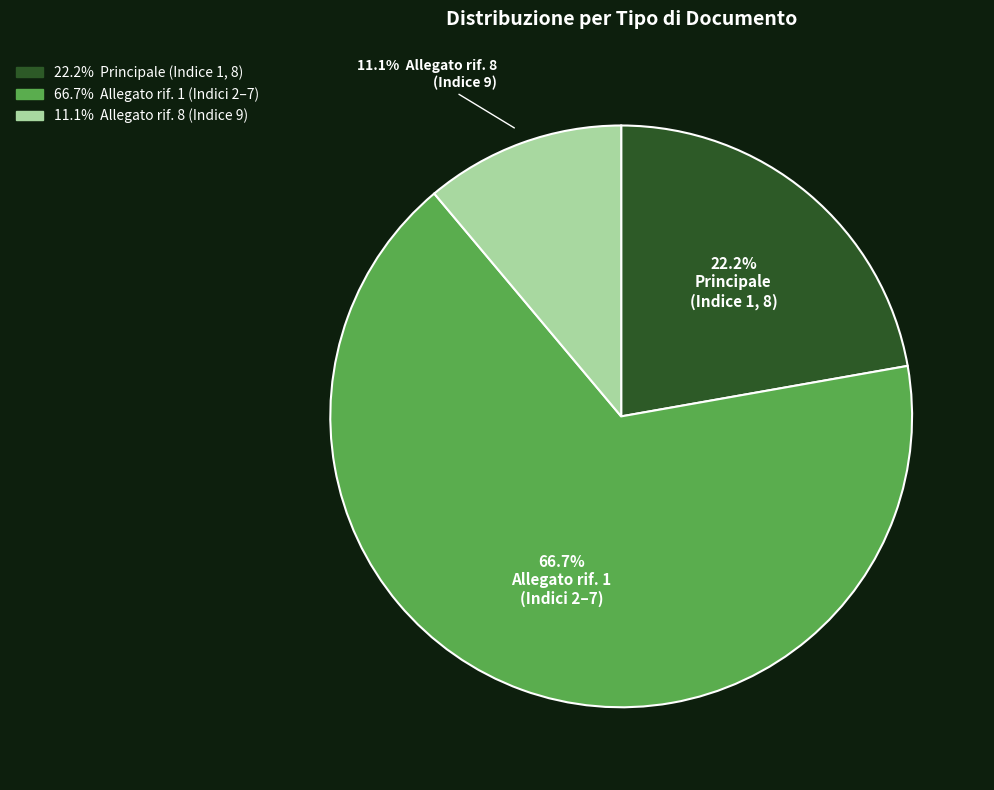

Is there a majority slice in this chart?

Yes